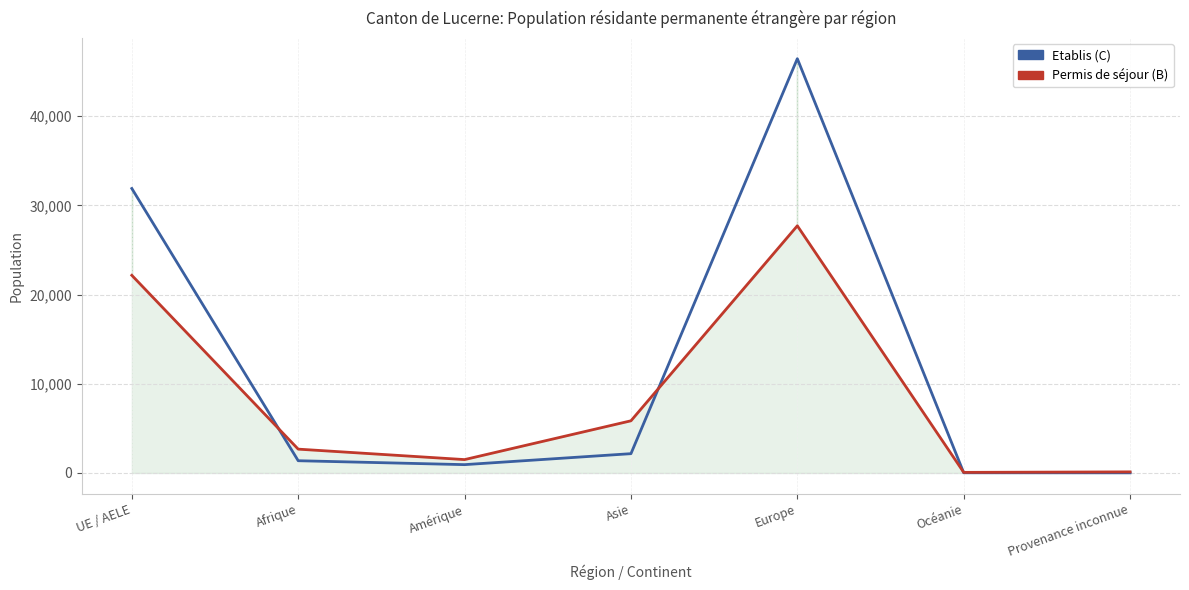

What is the sum of the Permis de séjour (B) values at Océanie and Amérique?

1572